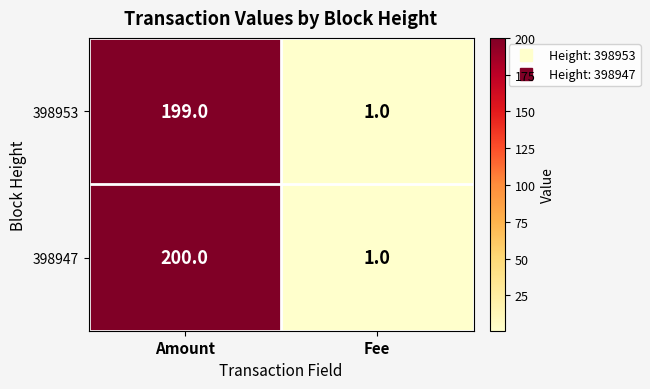

What is the sum of all 398953 values?

200